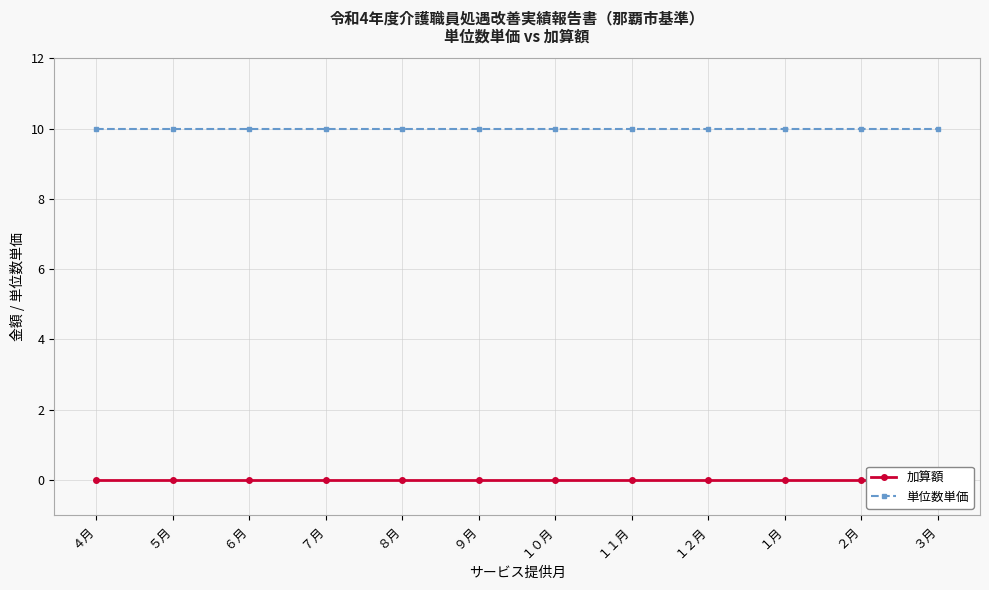

Which series changed the most between ８月 and １０月?

加算額